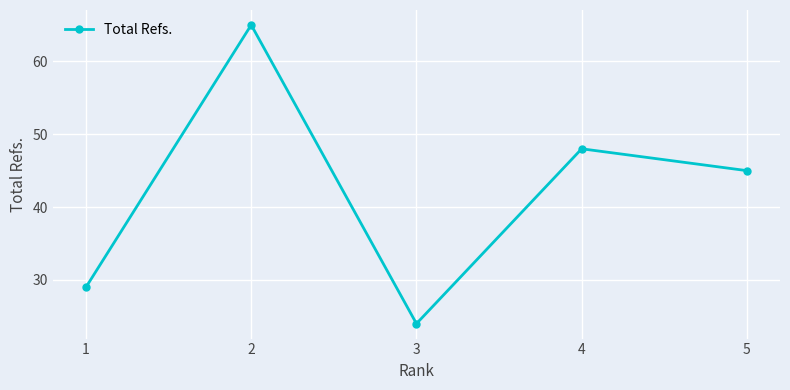

The value at 3 is 24. True or false?

True